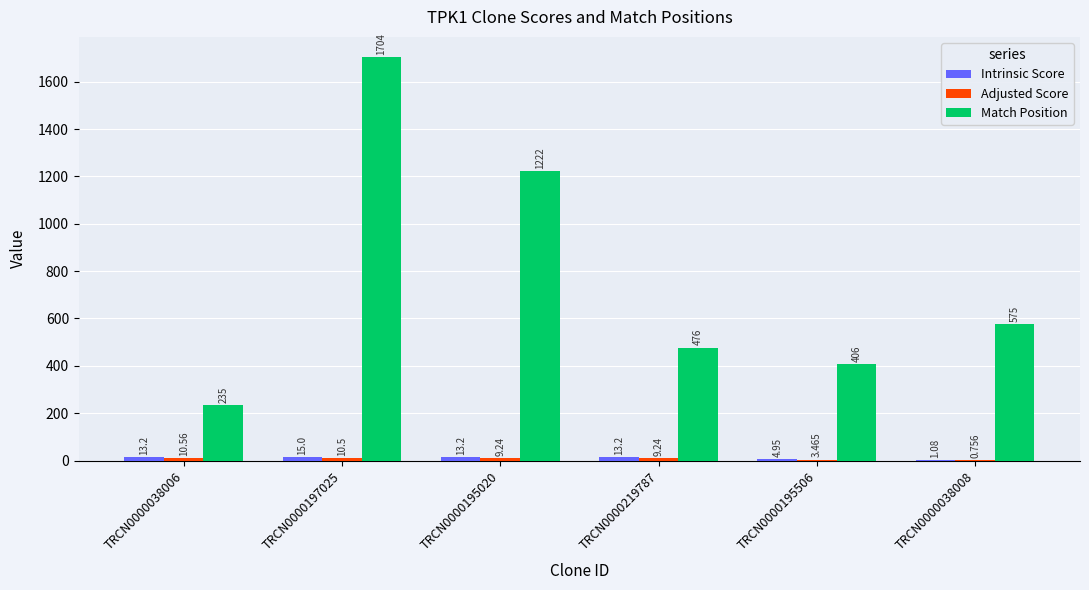

What is the total value across all series at TRCN0000219787?

498.4